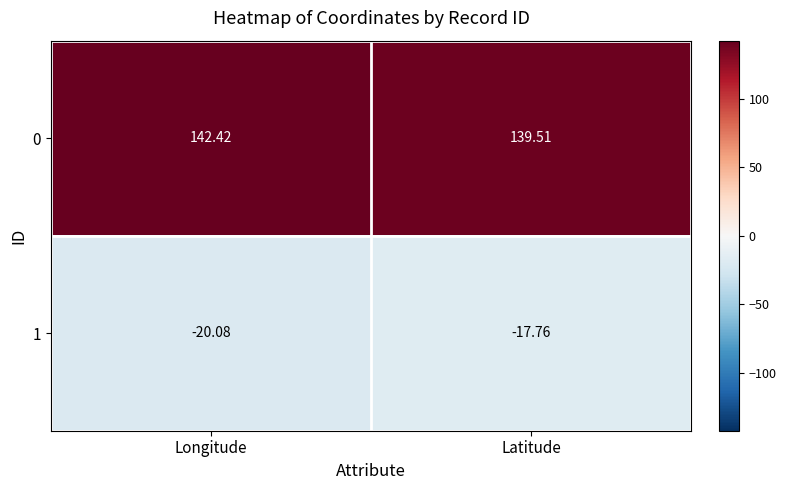

List the labels in order of 0 value, largest first.

Longitude, Latitude